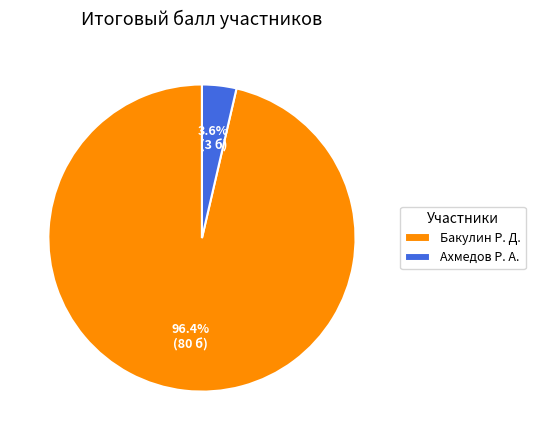

What is the largest slice in the pie chart?

Бакулин Р. Д.